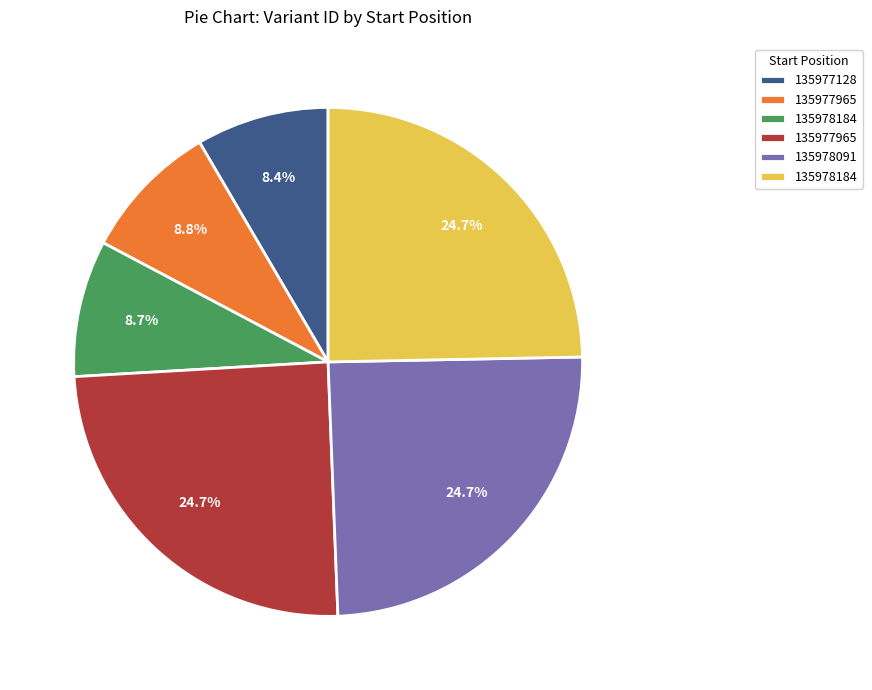

Is there a majority slice in this chart?

No